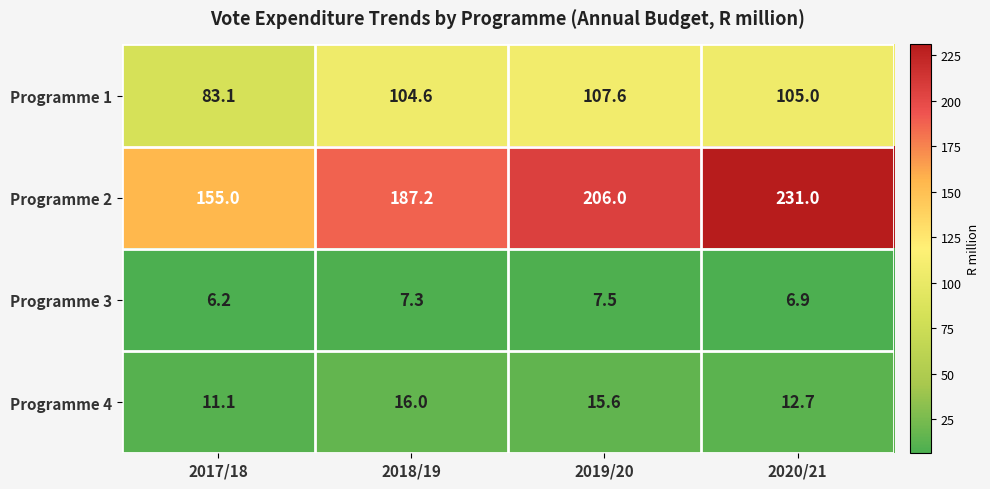

What is the spread (max minus min) of values at 2020/21?

224.1